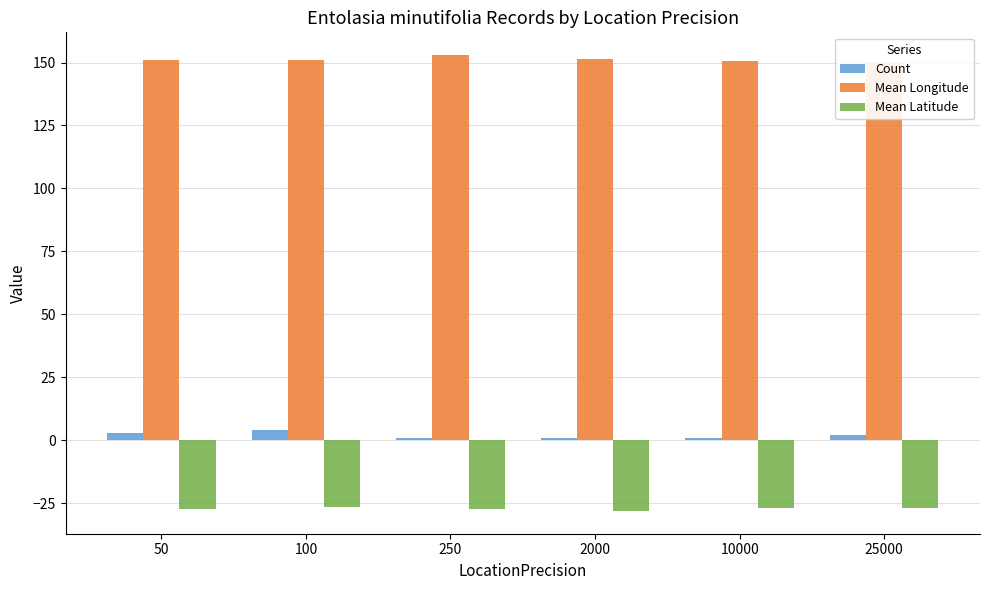

What is the sum of all Mean Latitude values?

-163.4